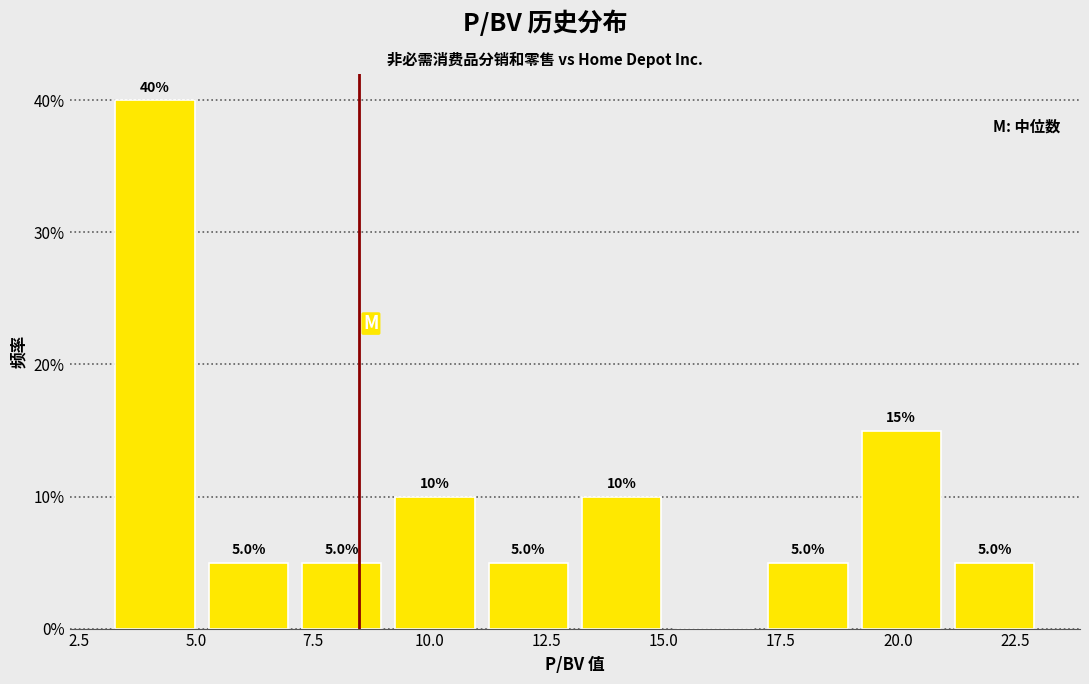

Read against the x-axis, roughly where is the centre of the tallest bar?

4.0